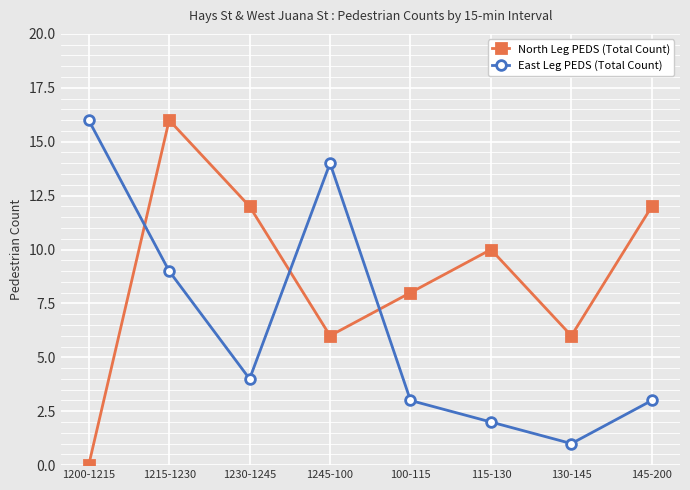

After their last crossing, which series has the higher values: North Leg PEDS (Total Count) or East Leg PEDS (Total Count)?

North Leg PEDS (Total Count)